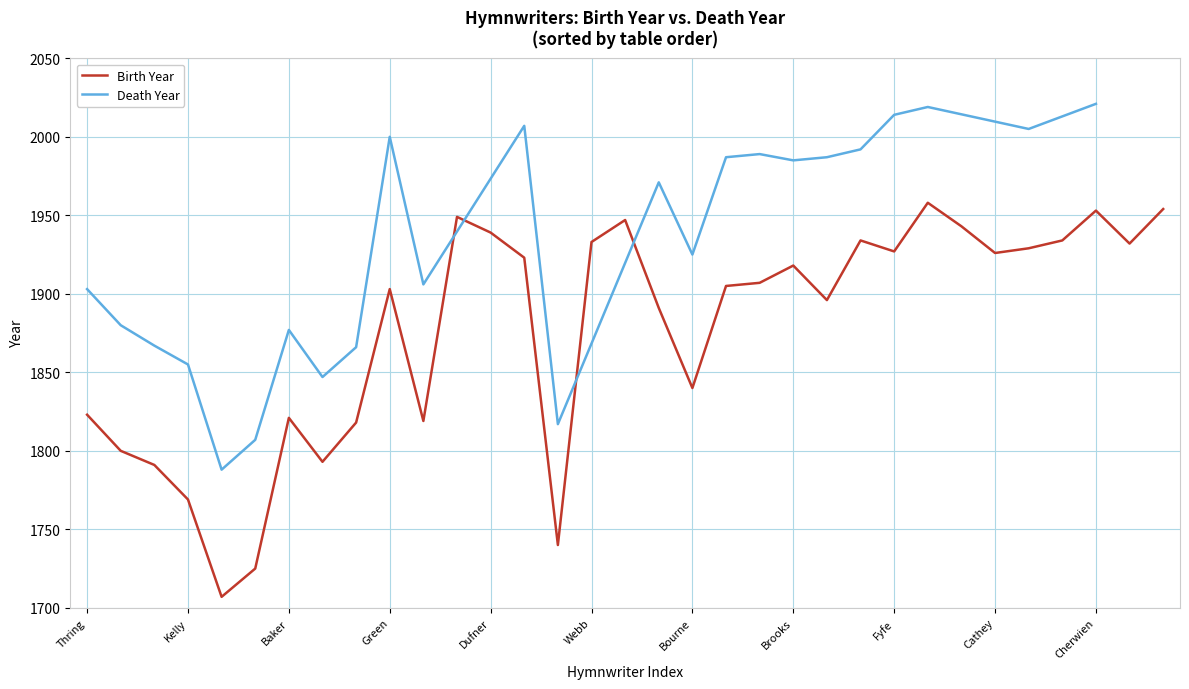

What is the change in value from Stuempfle to Duck?

+24